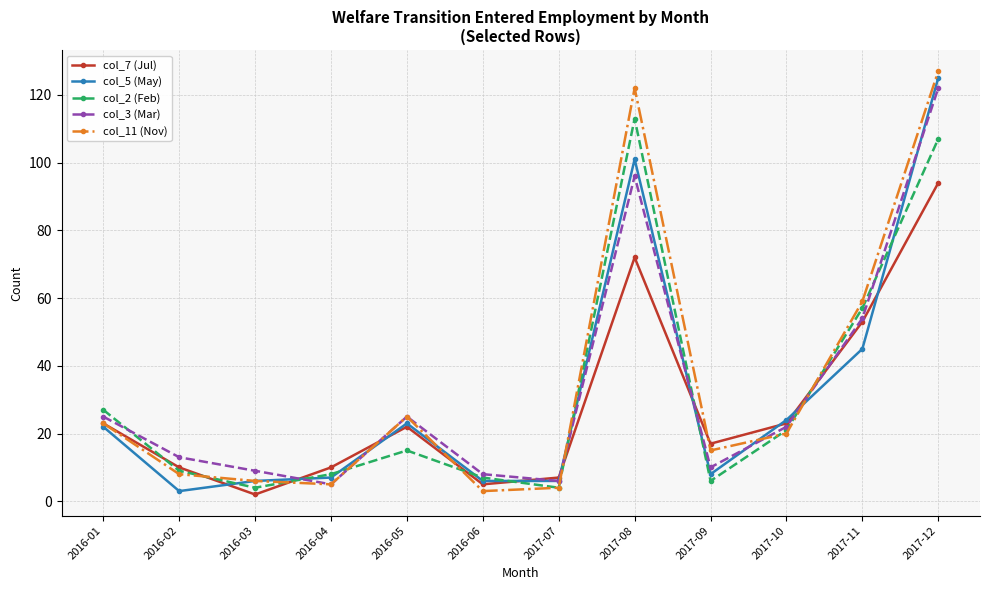

What is the minimum value shown in the chart?

2